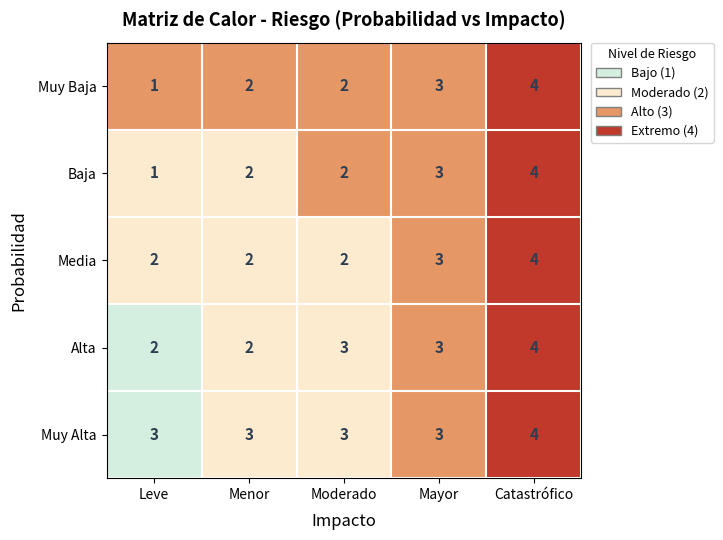

Reading right to left, list all the values displayed in this chart.

Muy Baja: 4	3	2	2	1
Baja: 4	3	2	2	1
Media: 4	3	2	2	2
Alta: 4	3	3	2	2
Muy Alta: 4	3	3	3	3